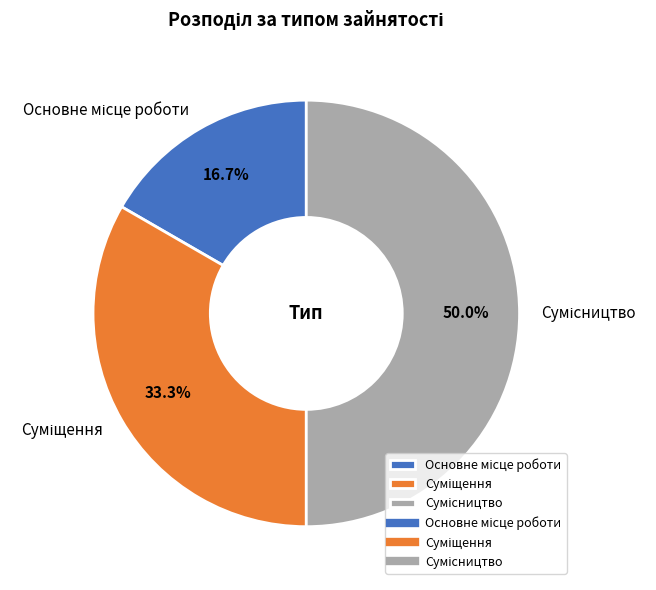

To the nearest percent, what is the difference between the Суміщення and Основне місце роботи slice percentages?

17%